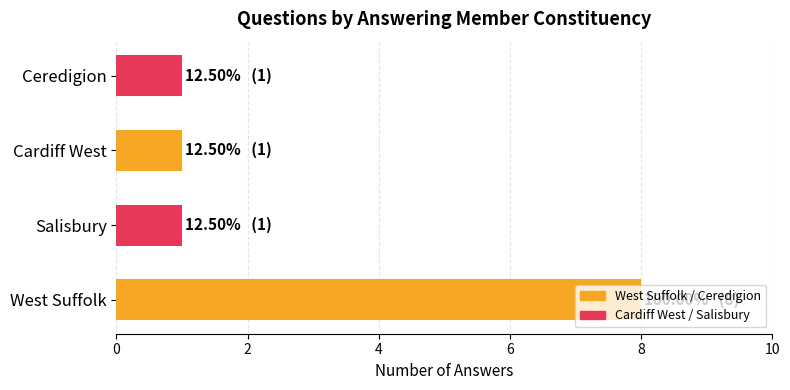

What is the difference between the maximum and minimum values?

7